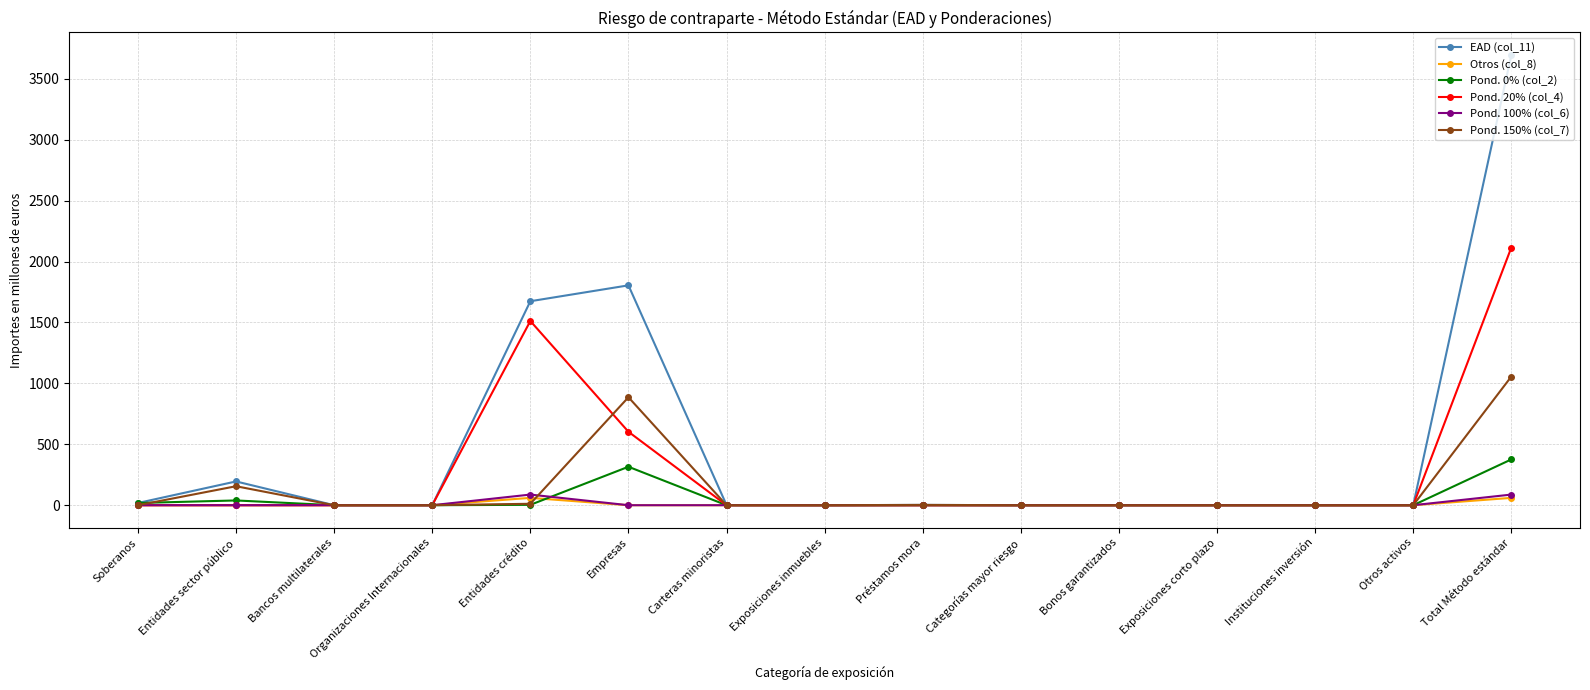

At which category does the chart reach its peak across all series?

Total Método estándar